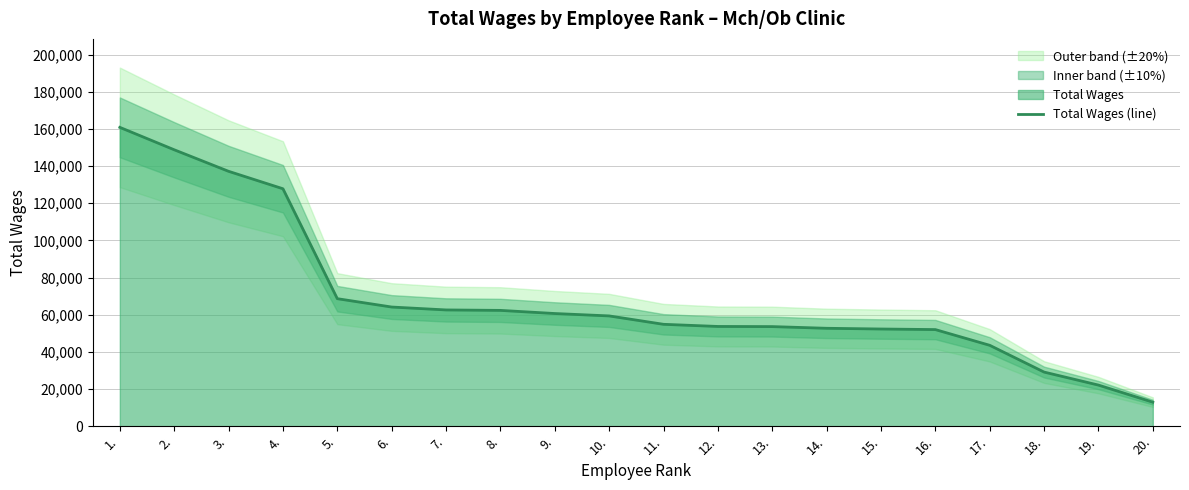

What is the average value?

68979